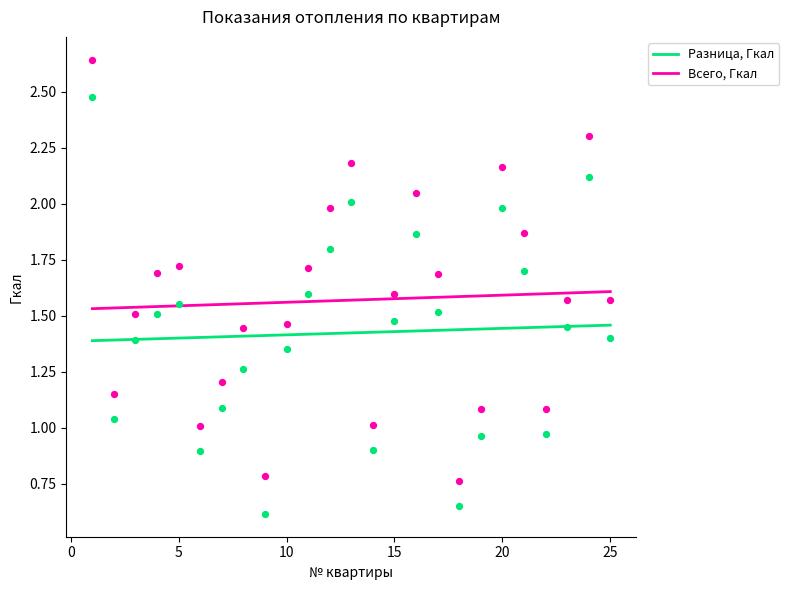

Which series has the largest total across all categories?

Всего, Гкал